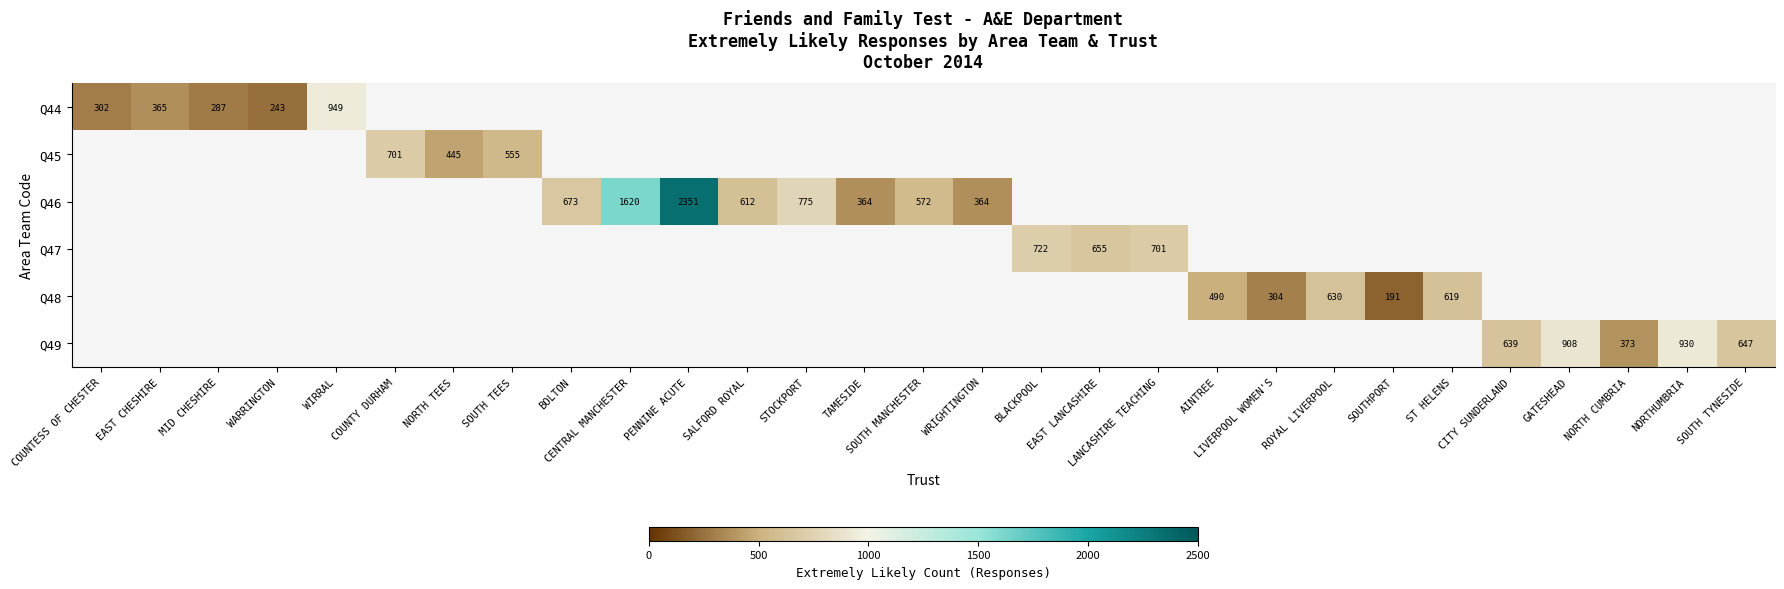

What is the sum of the Q44 values at SOUTH MANCHESTER and COUNTESS OF CHESTER?

302